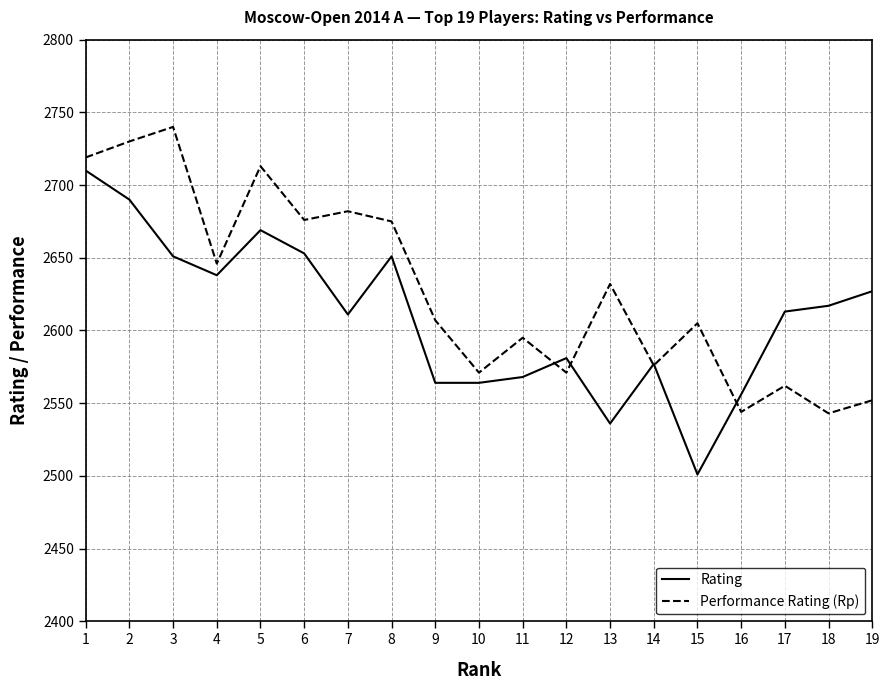

List the series in order of their peak value, lowest first.

Rating, Performance Rating (Rp)